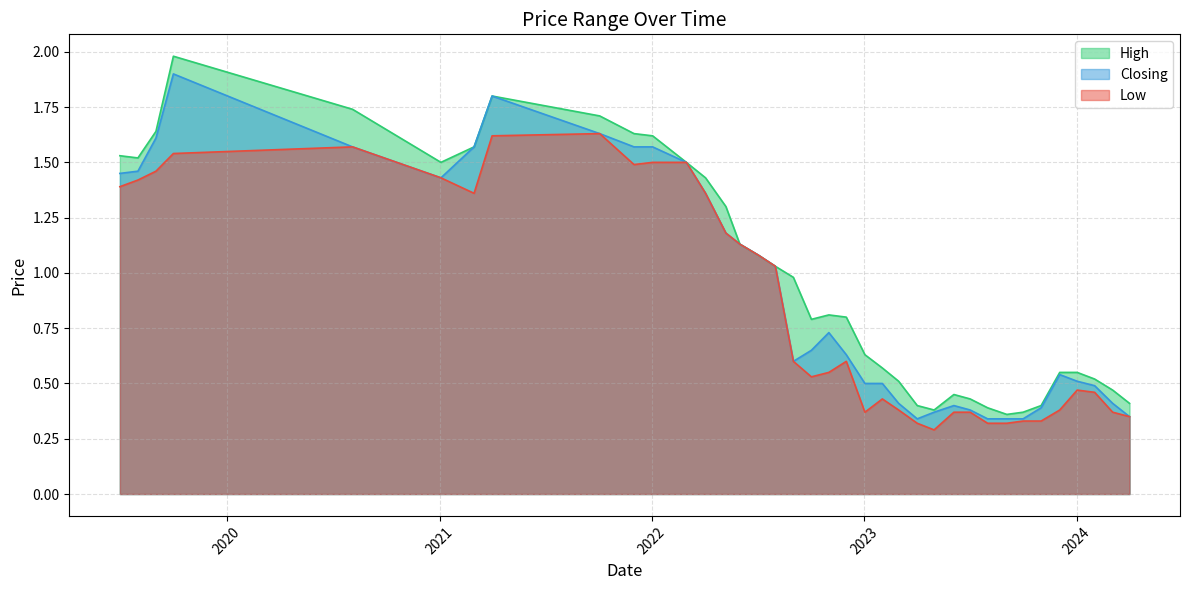

What is the difference between the highest and lowest values at 02/10/2022?

0.3